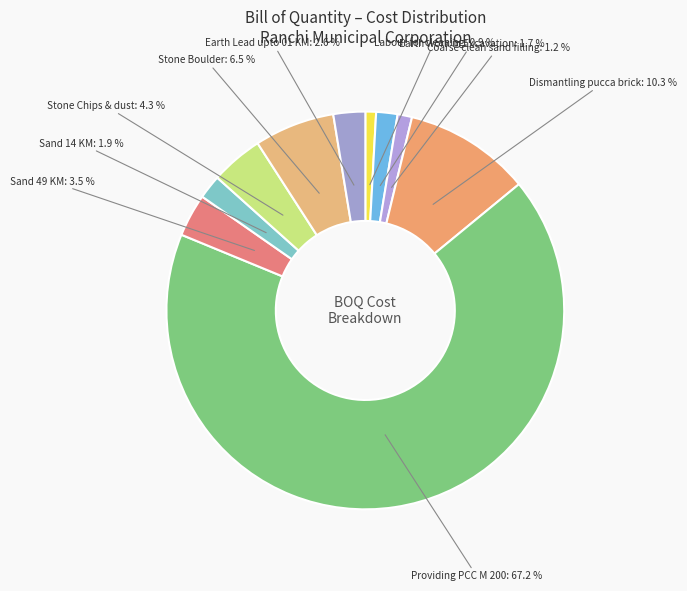

What is the largest slice in the pie chart?

Providing PCC M 200